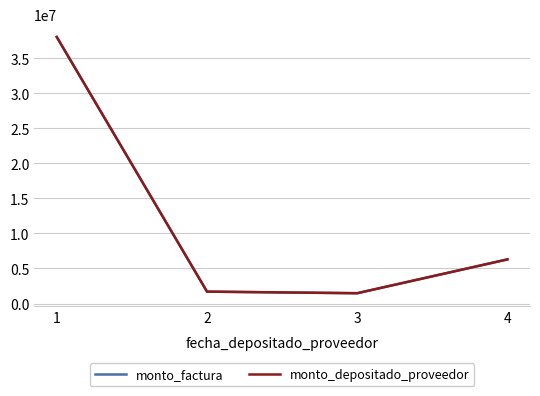

What is the value of the monto_factura point at the 4th from the left?

6300000